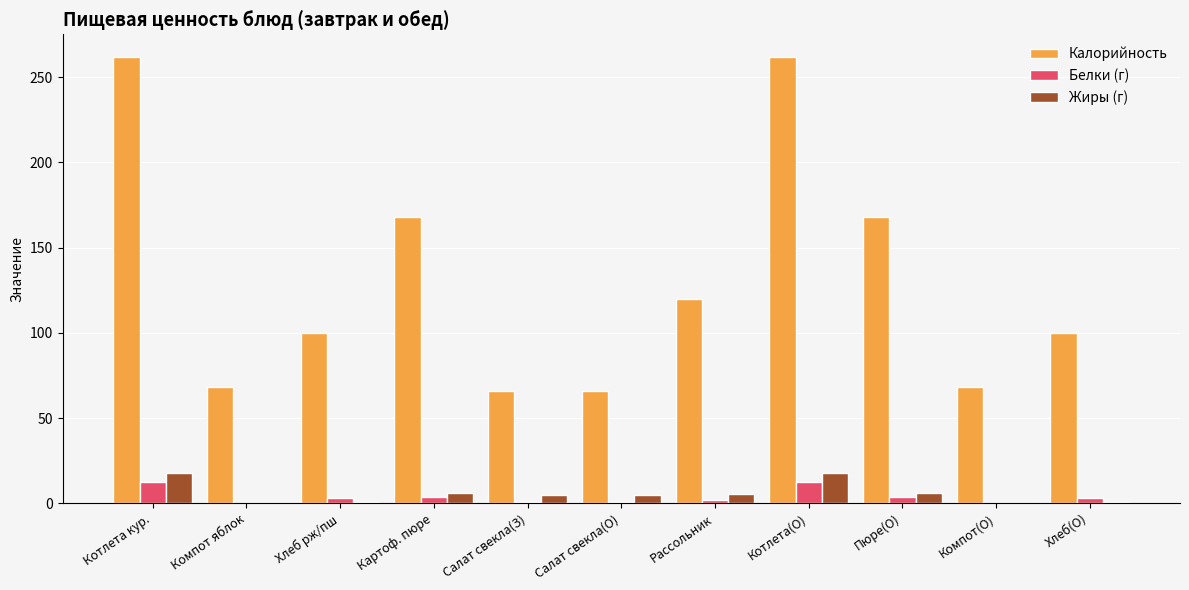

The value of Калорийность at Пюре(О) is 168.0. True or false?

True